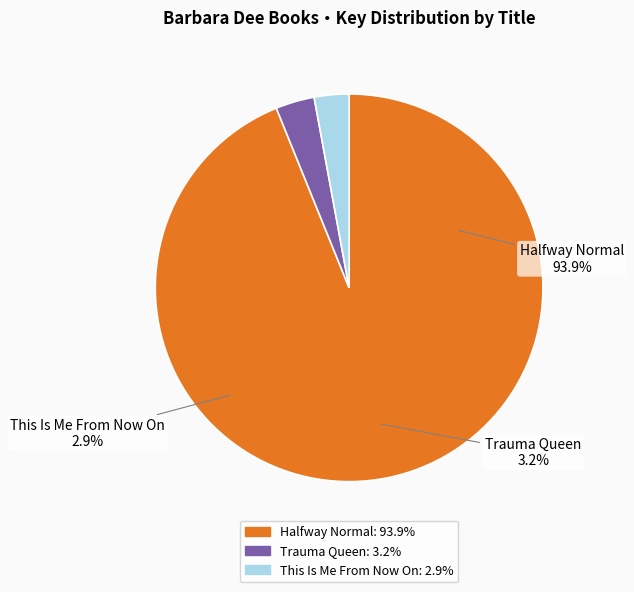

Rank the categories by value from highest to lowest.

Halfway Normal, Trauma Queen, This Is Me From Now On